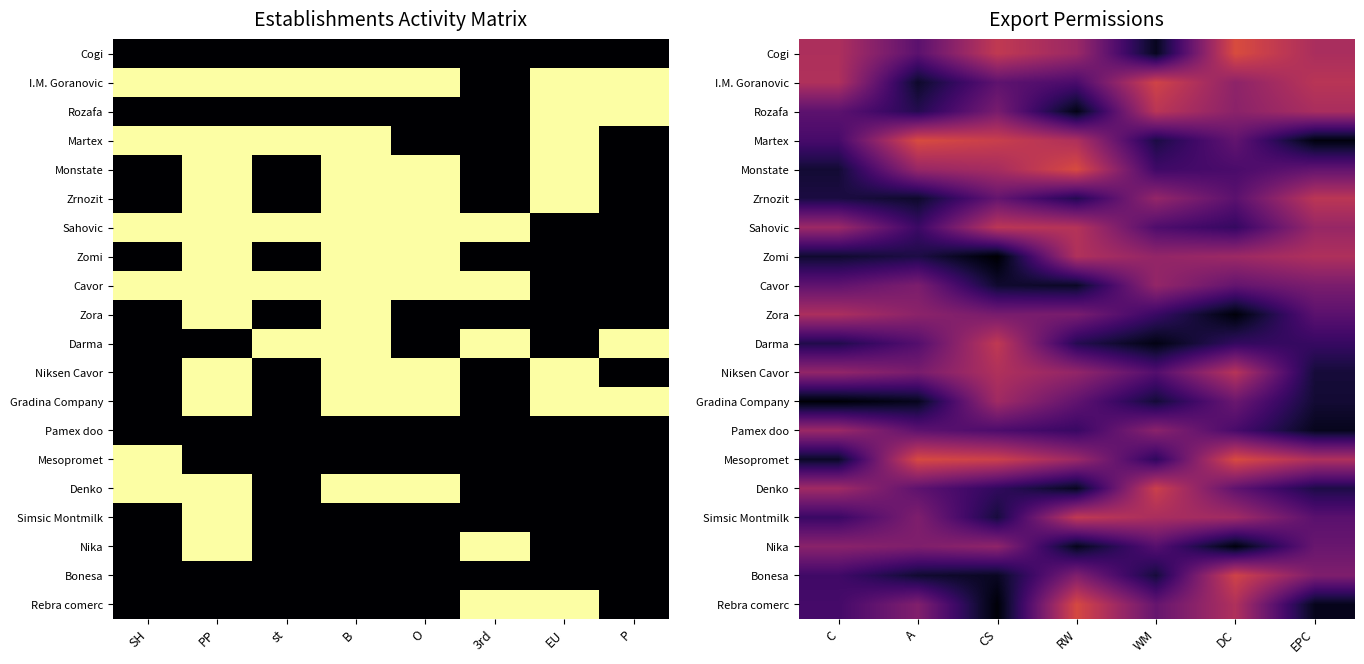

Is the value of Simsic Montmilk at C greater than the value of Zora at EPC?

No